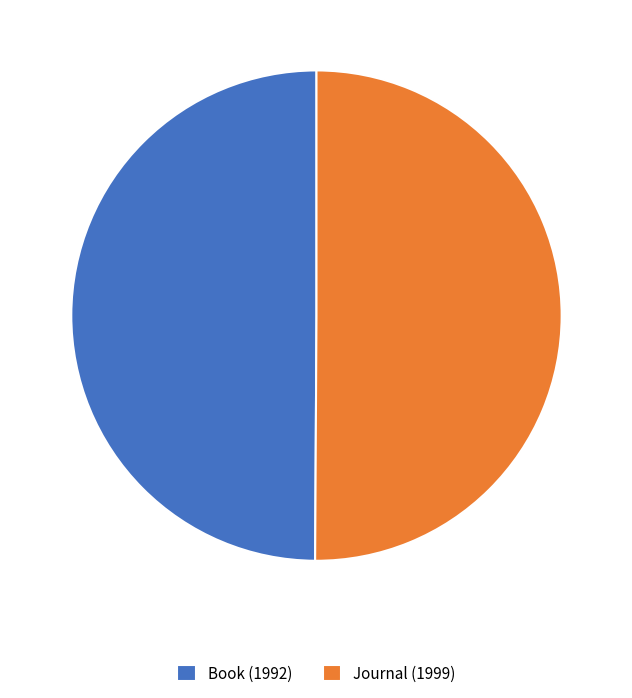

Approximately how many times larger is the value at Book (1992) compared to Journal (1999)?

1.0